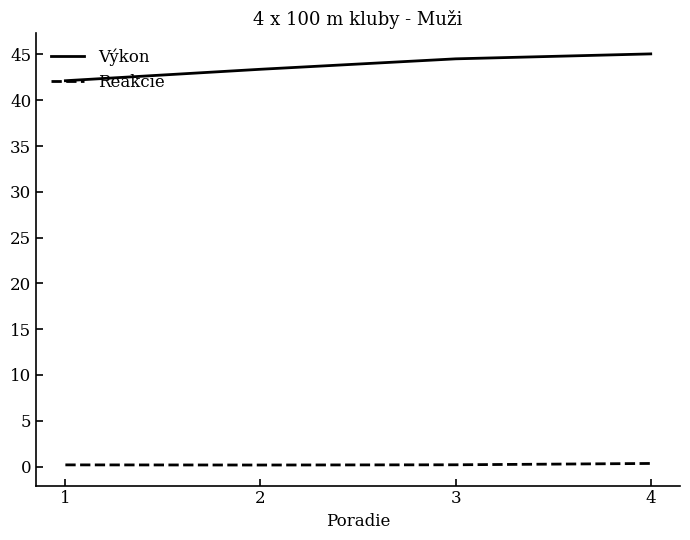

At 3, list the series in order from largest to smallest.

Výkon, Reakcie